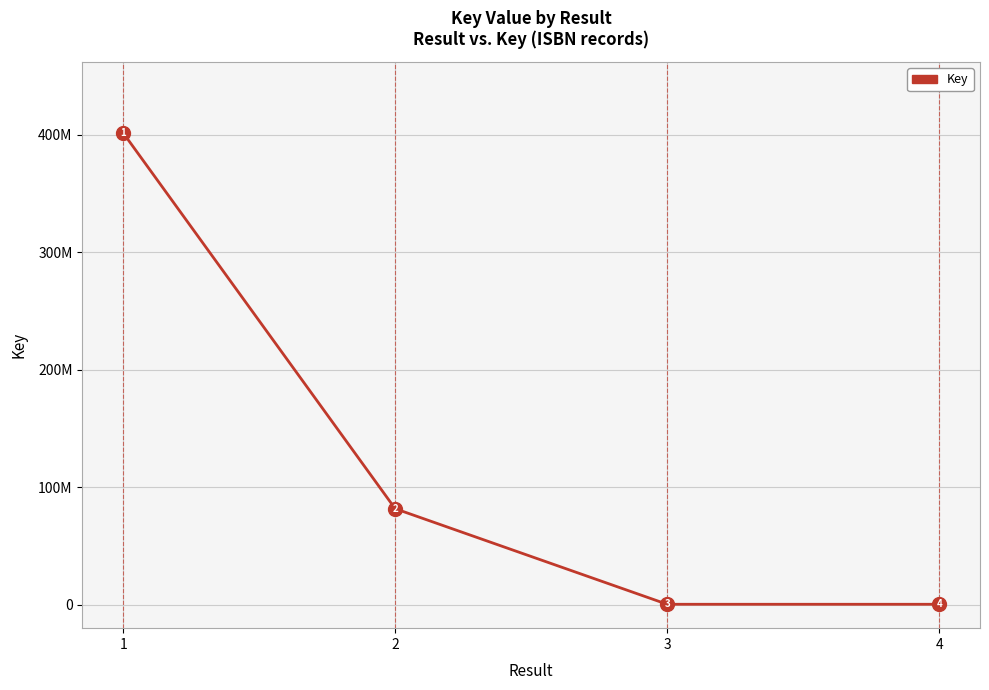

At which category does the chart reach its peak across all series?

1